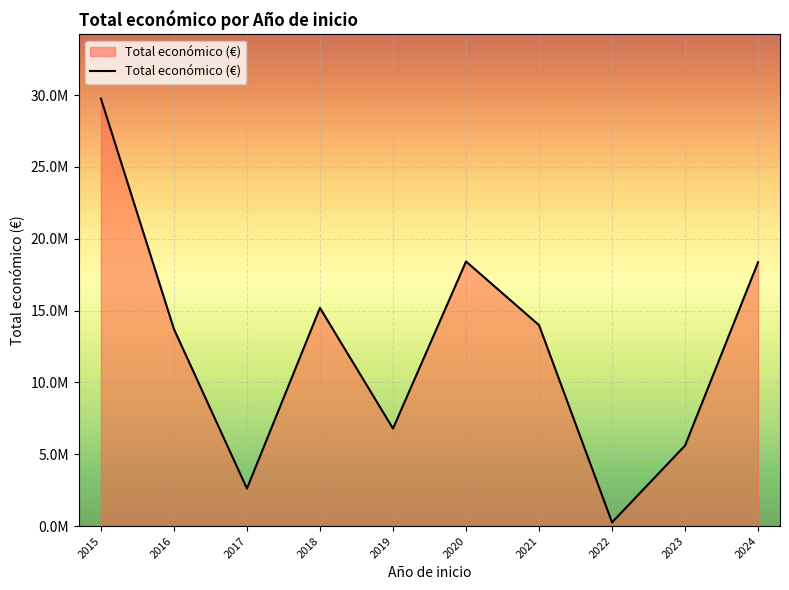

Is this an area chart (filled region under the line)?

Yes